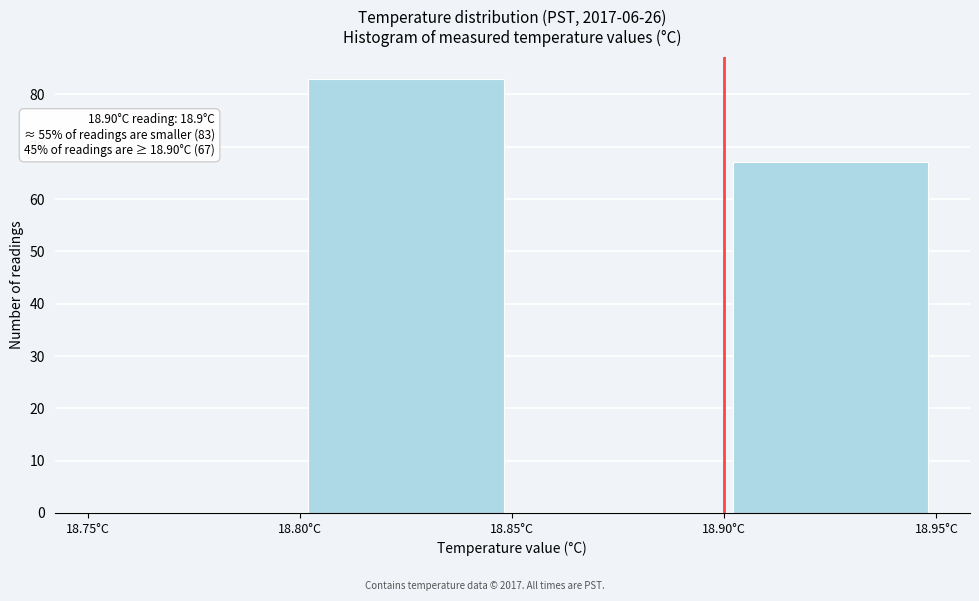

Which range on the x-axis has the tallest bar?

18.80 to 18.85